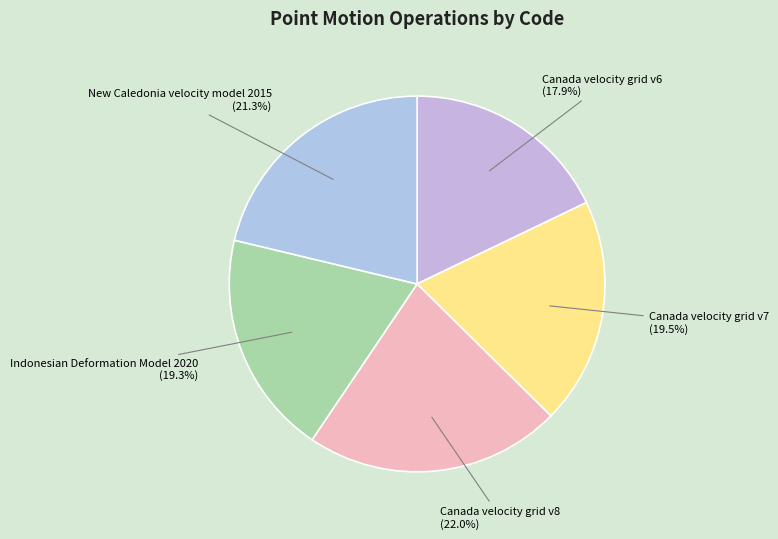

Is Canada velocity grid v8 (22.0%) the majority of the pie?

No